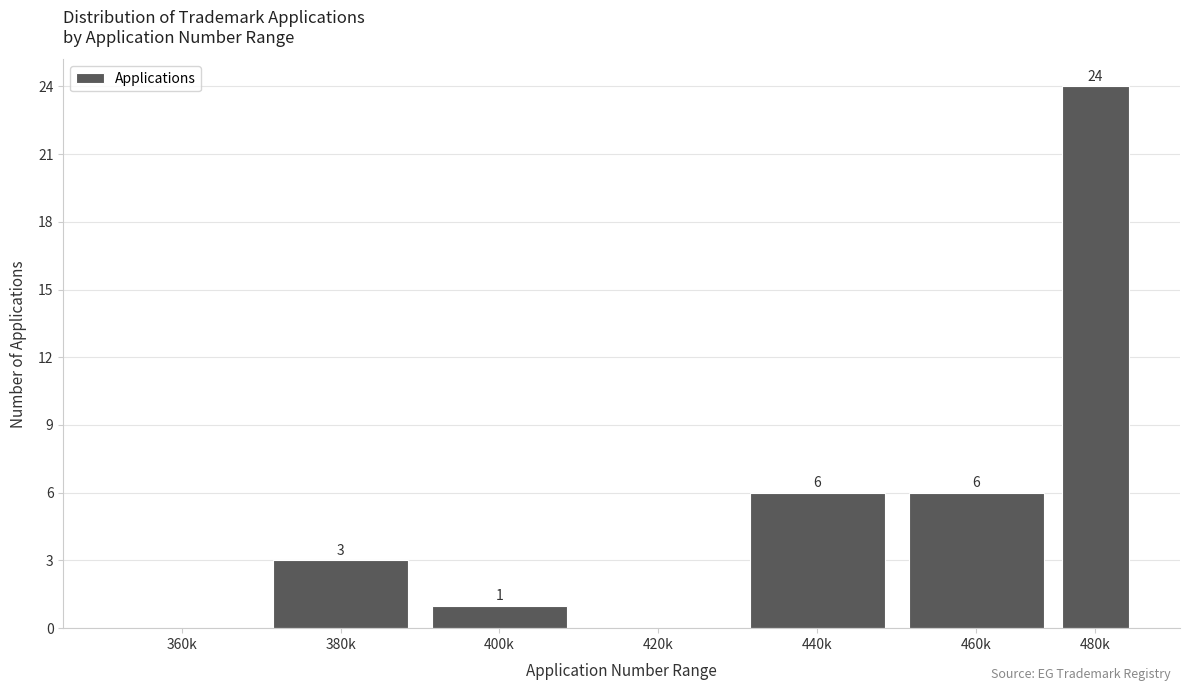

Reading right to left, list all the values displayed in this chart.

480k=24	460k=6	440k=6	420k=0	400k=1	380k=3	360k=0